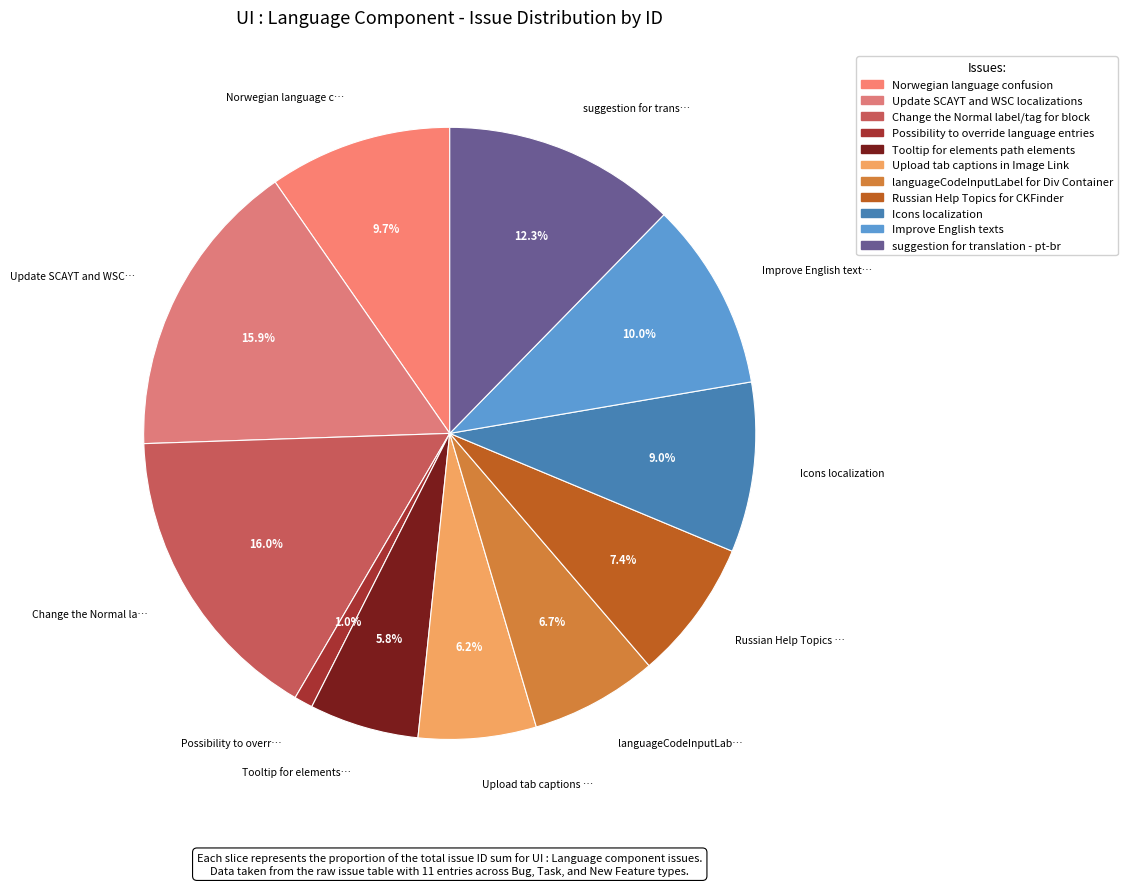

How many segments does this pie chart have?

11